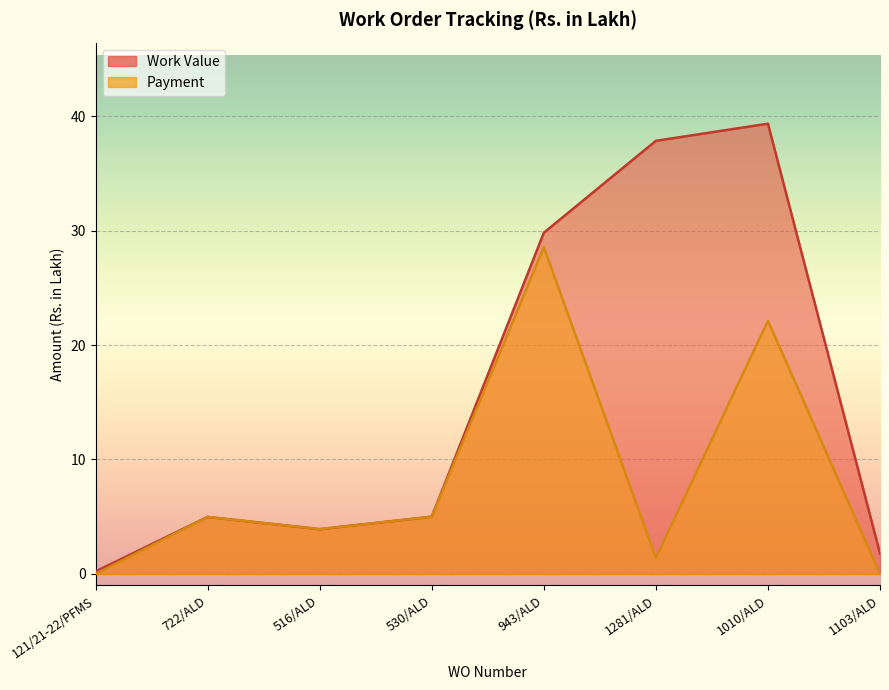

True or false: Work Value and Payment intersect in this chart.

False